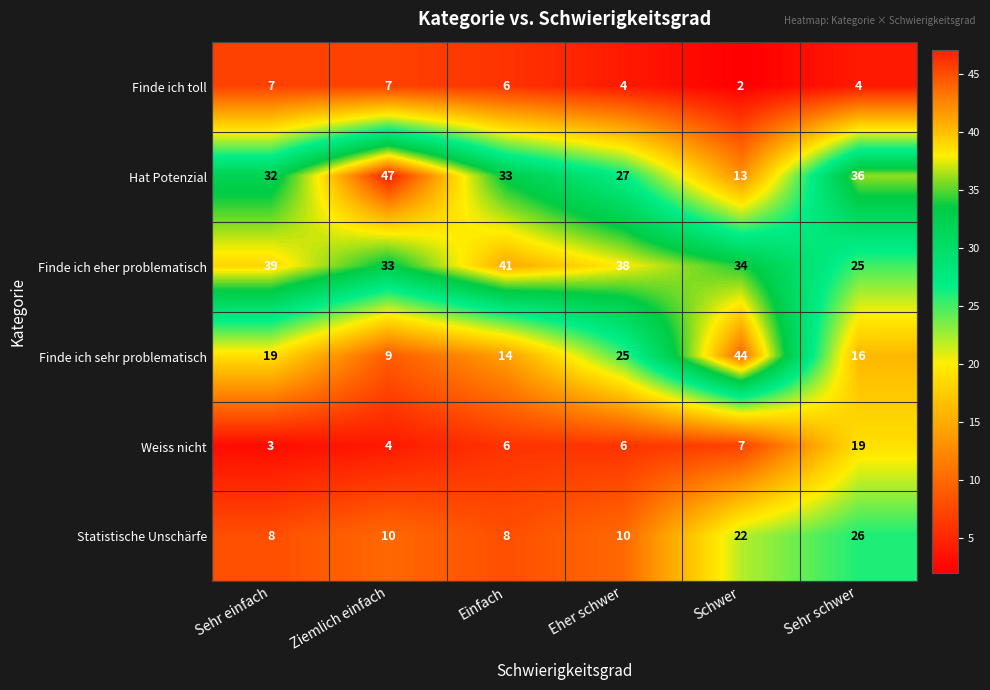

What is the difference between the Finde ich sehr problematisch values at Sehr schwer and Schwer?

28